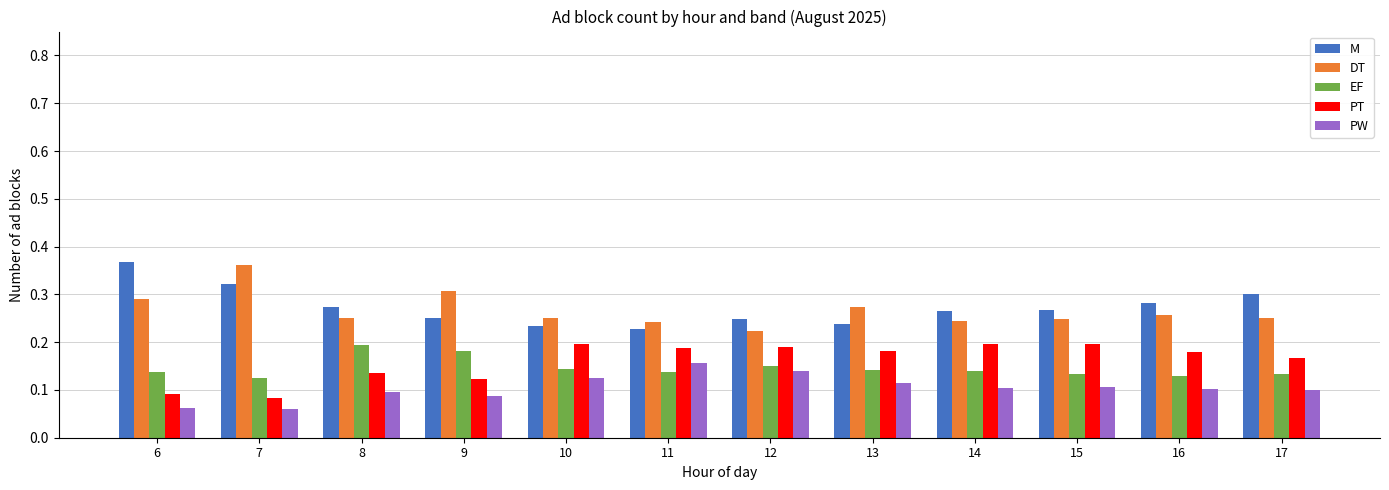

The PT series shows 0.1 at 6. True or false?

True